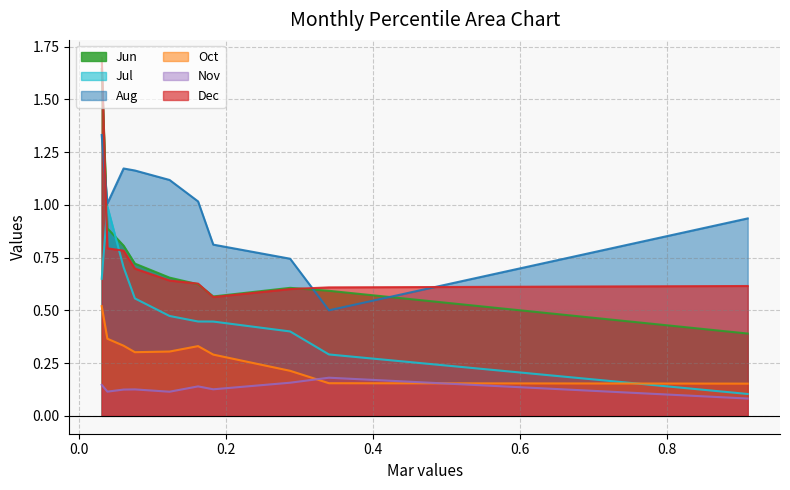

Reading right to left, transcribe all the data shown in this chart.

Jun: pct95=0.4	pct85=0.6	pct75=0.6	pct65=0.6	pct55=0.6	pct45=0.7	pct35=0.7	pct25=0.8	pct15=0.9	pct05=1.6
Jul: pct95=0.1	pct85=0.3	pct75=0.4	pct65=0.4	pct55=0.4	pct45=0.5	pct35=0.6	pct25=0.7	pct15=1.0	pct05=0.6
Aug: pct95=0.9	pct85=0.5	pct75=0.7	pct65=0.8	pct55=1.0	pct45=1.1	pct35=1.2	pct25=1.2	pct15=1.0	pct05=1.3
Oct: pct95=0.2	pct85=0.2	pct75=0.2	pct65=0.3	pct55=0.3	pct45=0.3	pct35=0.3	pct25=0.3	pct15=0.4	pct05=0.5
Nov: pct95=0.1	pct85=0.2	pct75=0.2	pct65=0.1	pct55=0.1	pct45=0.1	pct35=0.1	pct25=0.1	pct15=0.1	pct05=0.1
Dec: pct95=0.6	pct85=0.6	pct75=0.6	pct65=0.6	pct55=0.6	pct45=0.6	pct35=0.7	pct25=0.8	pct15=0.8	pct05=1.7